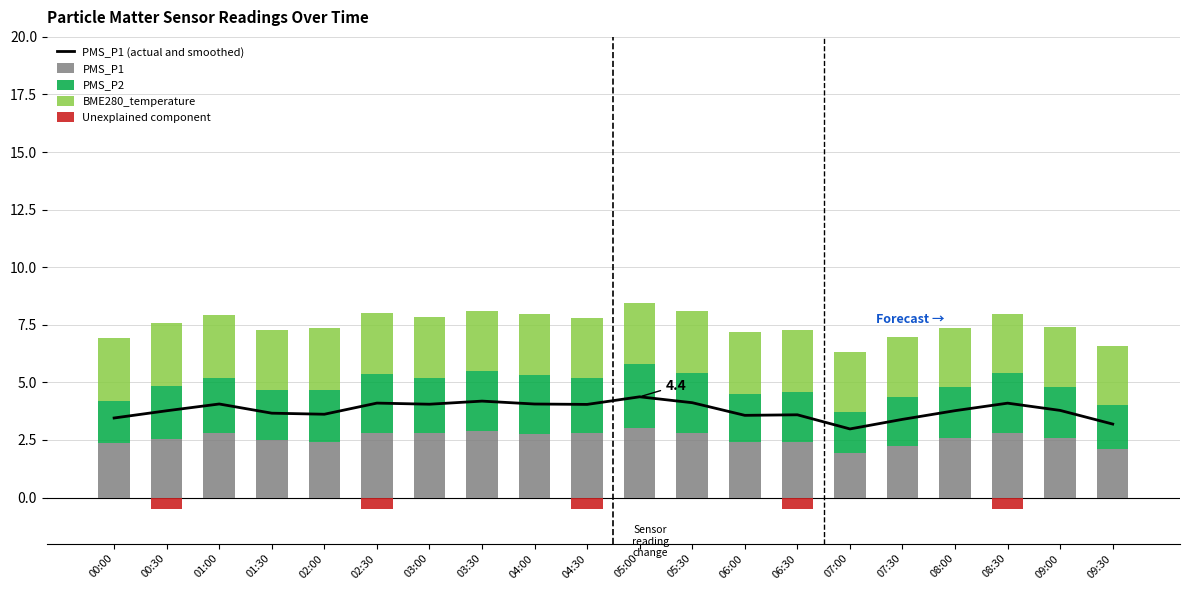

Reading left to right, what are all the values shown in this chart?

PMS_P1 (actual and smoothed): 00:00=3.5	00:30=3.8	01:00=4.1	01:30=3.7	02:00=3.6	02:30=4.1	03:00=4.1	03:30=4.2	04:00=4.1	04:30=4.0	05:00=4.4	05:30=4.1	06:00=3.6	06:30=3.6	07:00=3.0	07:30=3.4	08:00=3.8	08:30=4.1	09:00=3.8	09:30=3.2
PMS_P1: 00:00=2.4	00:30=2.5	01:00=2.8	01:30=2.5	02:00=2.4	02:30=2.8	03:00=2.8	03:30=2.9	04:00=2.8	04:30=2.8	05:00=3.0	05:30=2.8	06:00=2.4	06:30=2.4	07:00=1.9	07:30=2.2	08:00=2.6	08:30=2.8	09:00=2.6	09:30=2.1
PMS_P2: 00:00=1.8	00:30=2.3	01:00=2.4	01:30=2.2	02:00=2.3	02:30=2.5	03:00=2.4	03:30=2.6	04:00=2.6	04:30=2.4	05:00=2.8	05:30=2.6	06:00=2.1	06:30=2.2	07:00=1.8	07:30=2.1	08:00=2.2	08:30=2.6	09:00=2.2	09:30=1.9
BME280_temperature: 00:00=2.7	00:30=2.8	01:00=2.7	01:30=2.6	02:00=2.7	02:30=2.7	03:00=2.7	03:30=2.6	04:00=2.7	04:30=2.6	05:00=2.7	05:30=2.7	06:00=2.7	06:30=2.7	07:00=2.6	07:30=2.6	08:00=2.6	08:30=2.6	09:00=2.6	09:30=2.6
Unexplained component: 00:00=0.0	00:30=-0.5	01:00=0.0	01:30=0.0	02:00=0.0	02:30=-0.5	03:00=0.0	03:30=0.0	04:00=0.0	04:30=-0.5	05:00=0.0	05:30=0.0	06:00=0.0	06:30=-0.5	07:00=0.0	07:30=0.0	08:00=0.0	08:30=-0.5	09:00=0.0	09:30=0.0